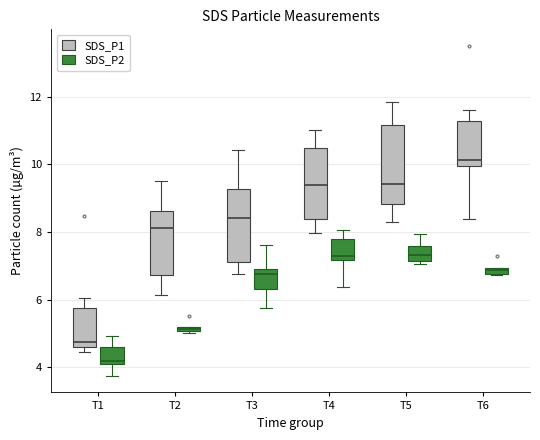

Where does the lower whisker of the box for T5 (SDS_P1) end on the y-axis? The values are not printed on the chart, so give them approximately, as read against the axis.

8.4